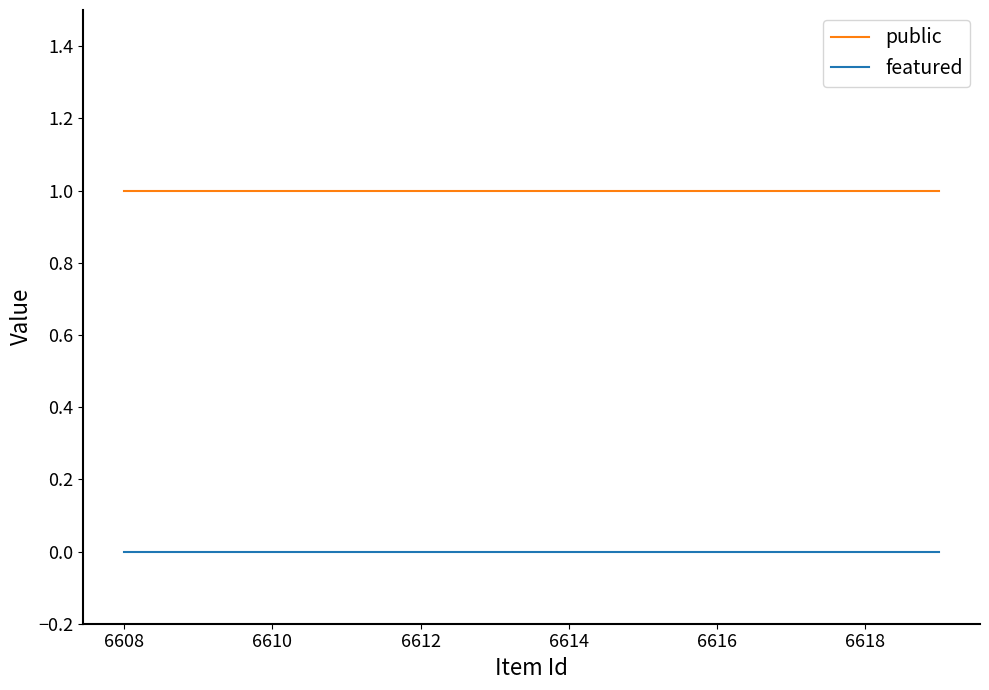

List the series in order of their overall mean, highest first.

public, featured